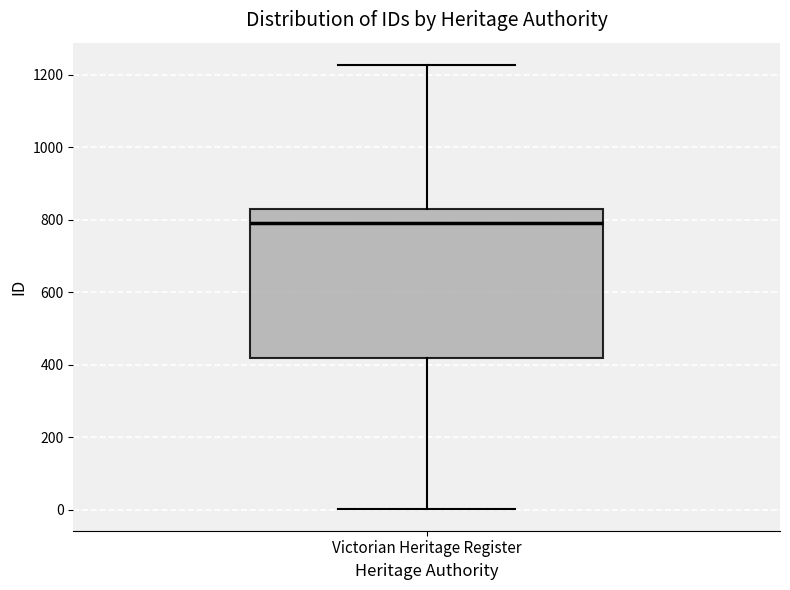

Where does the median line of the box for Victorian Heritage Register sit on the y-axis? The values are not printed on the chart, so give them approximately, as read against the axis.

800